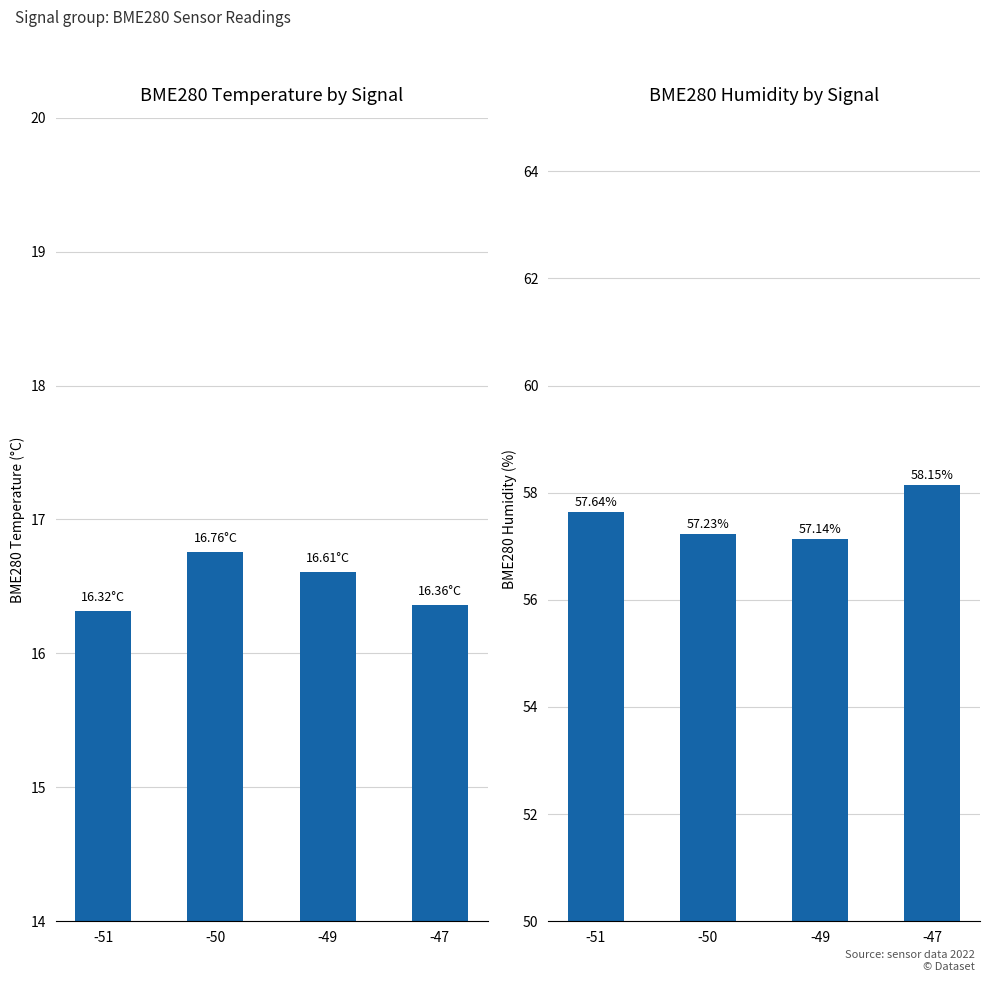

Reading left to right, what are all the values shown in this chart?

BME280_temperature: 16.3	16.8	16.6	16.4
BME280_humidity: 57.6	57.2	57.1	58.1